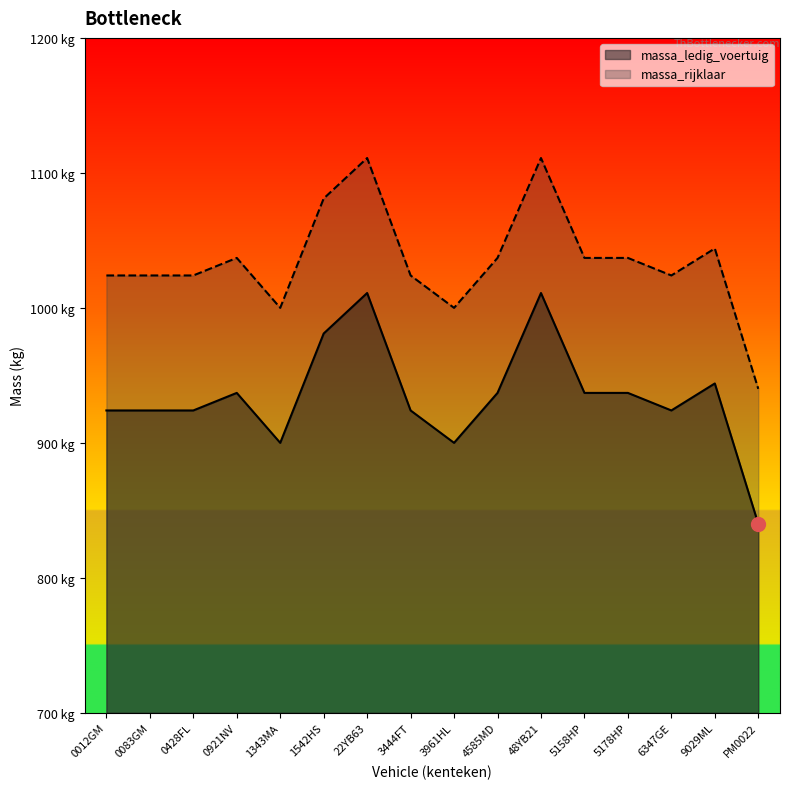

List the series in order of their peak value, lowest first.

massa_ledig_voertuig, massa_rijklaar